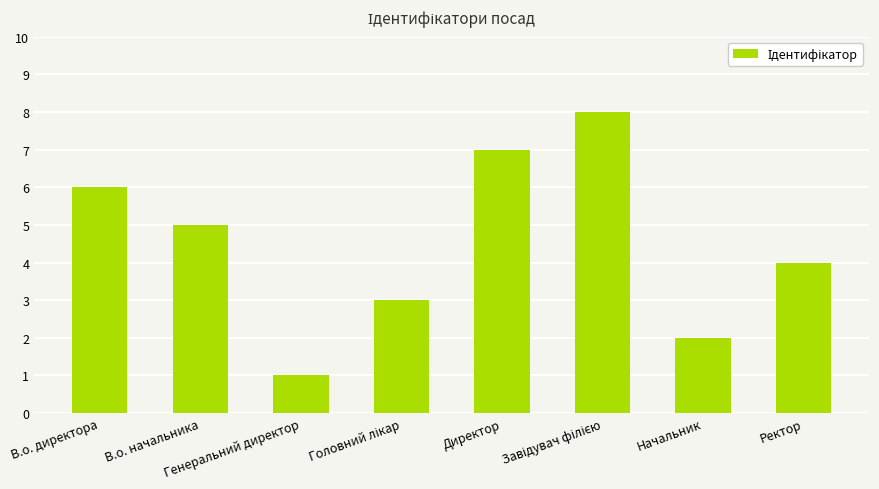

The value at Директор is 12. True or false?

False